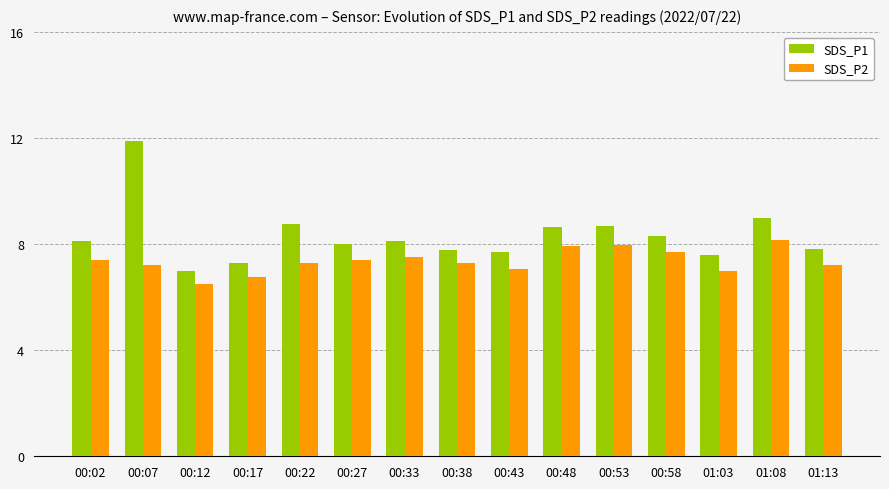

What is the average value of the SDS_P1 series?

8.3